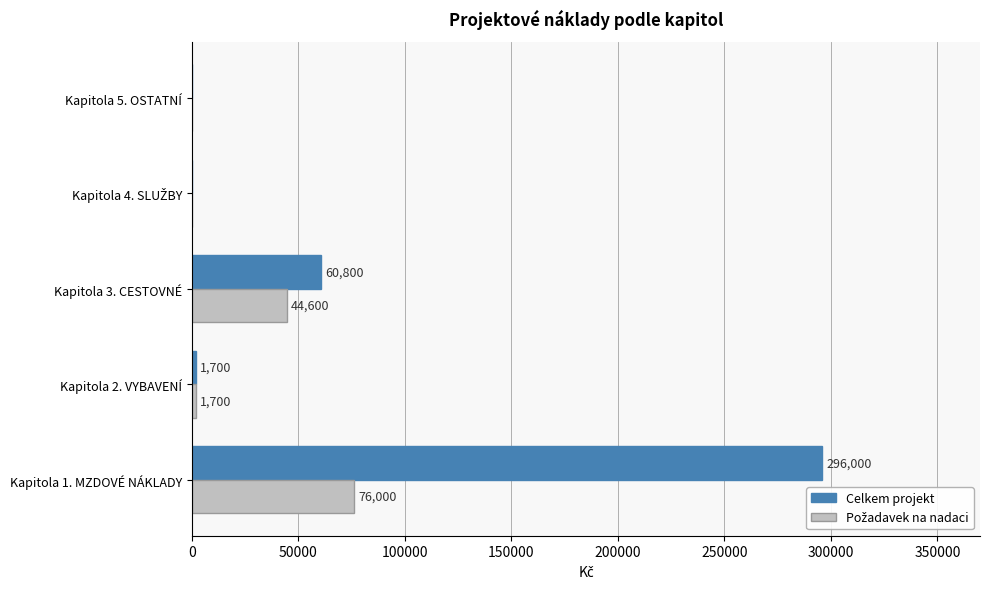

At which label is Celkem projekt closest to 148000?

Kapitola 3. CESTOVNÉ